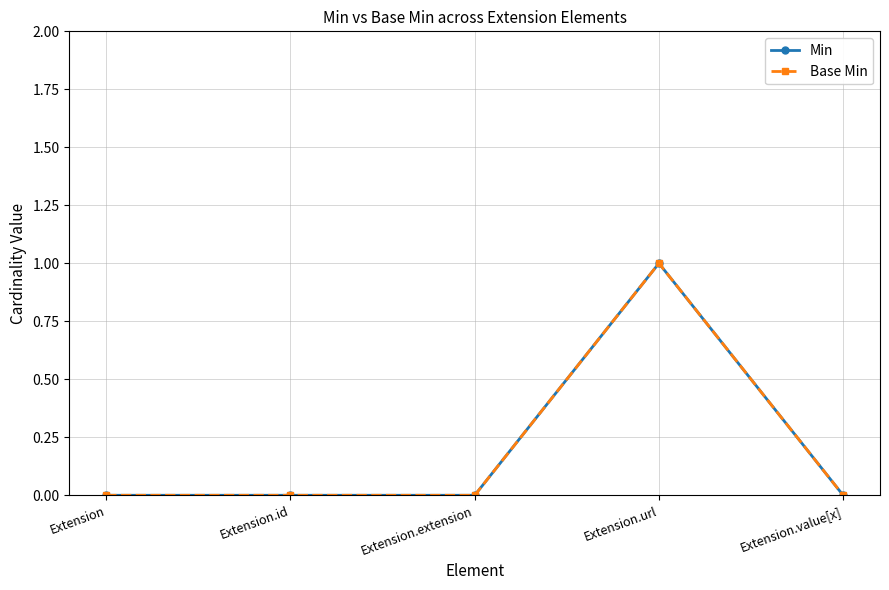

True or false: Base Min has more than 0 interior local peaks.

True